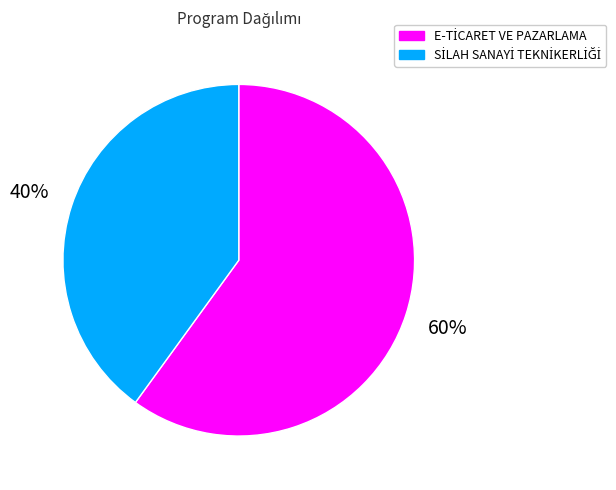

Does any single category account for the majority?

Yes